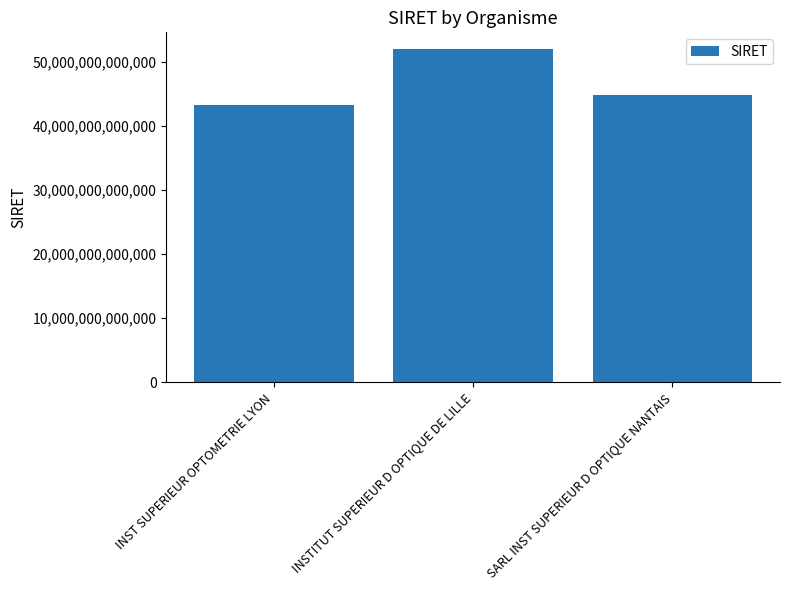

How many values are between 43328538400023 and 52037299600030?

3